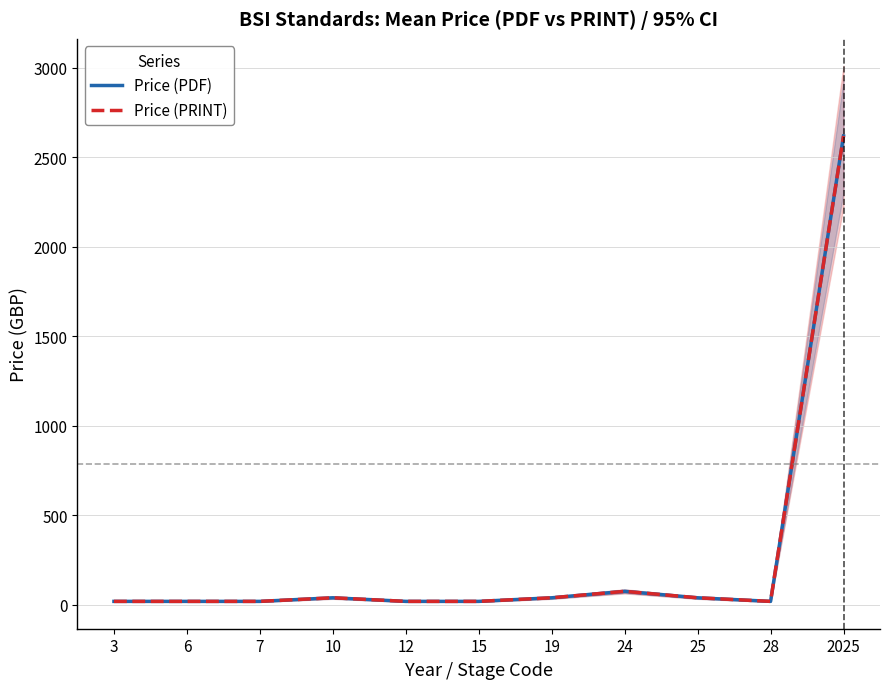

Which series has the largest total across all categories?

Price (PDF)